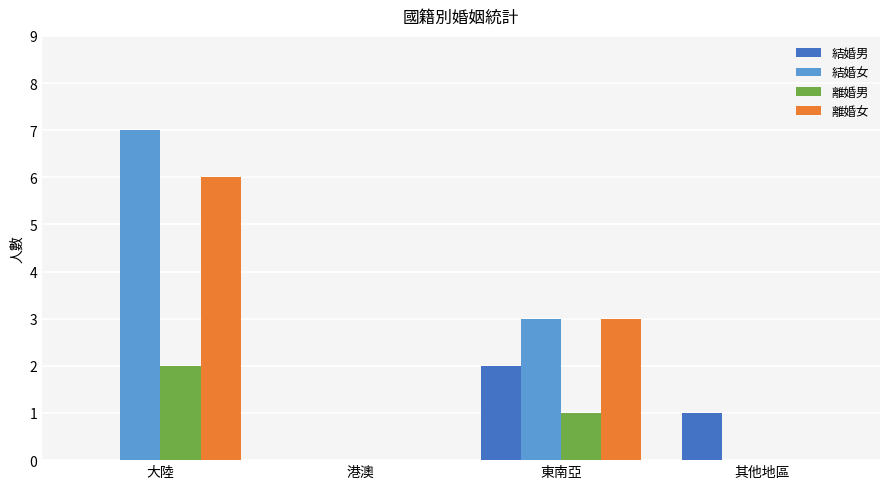

Is it true that 結婚女 equals 3 at 東南亞?

True